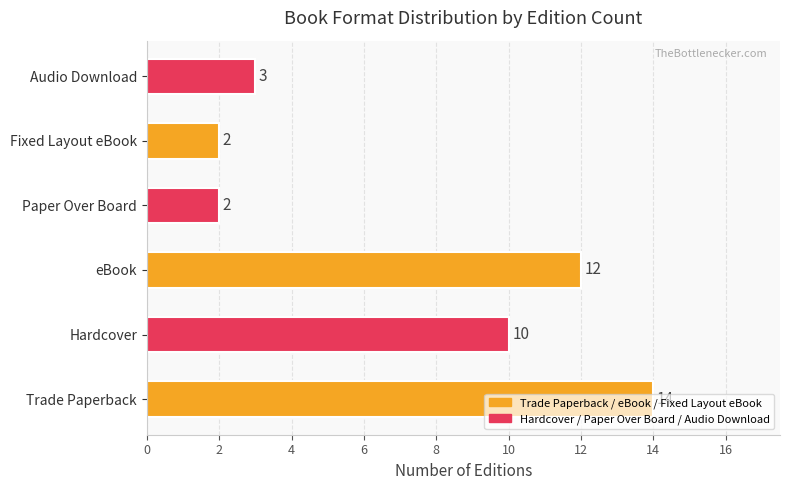

Is it true that the value at Trade Paperback is 14?

True